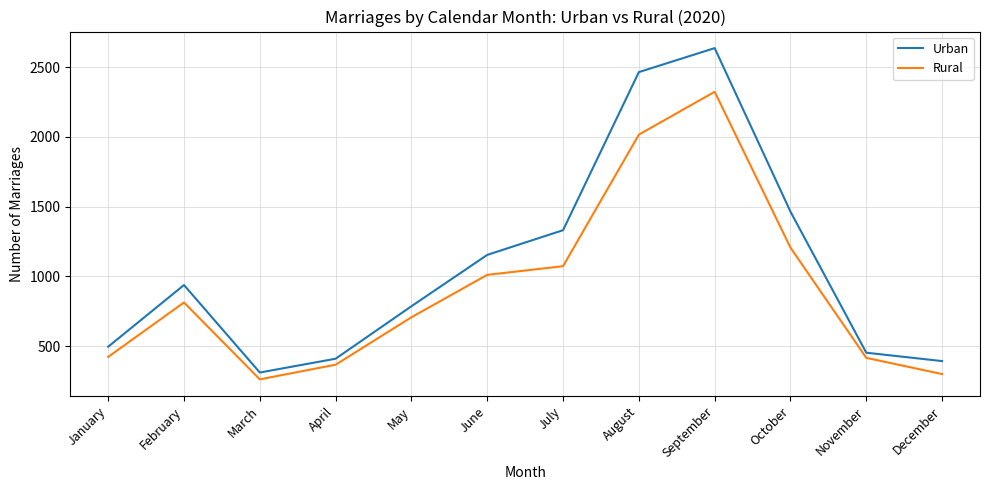

At March, list the series in order from largest to smallest.

Urban, Rural